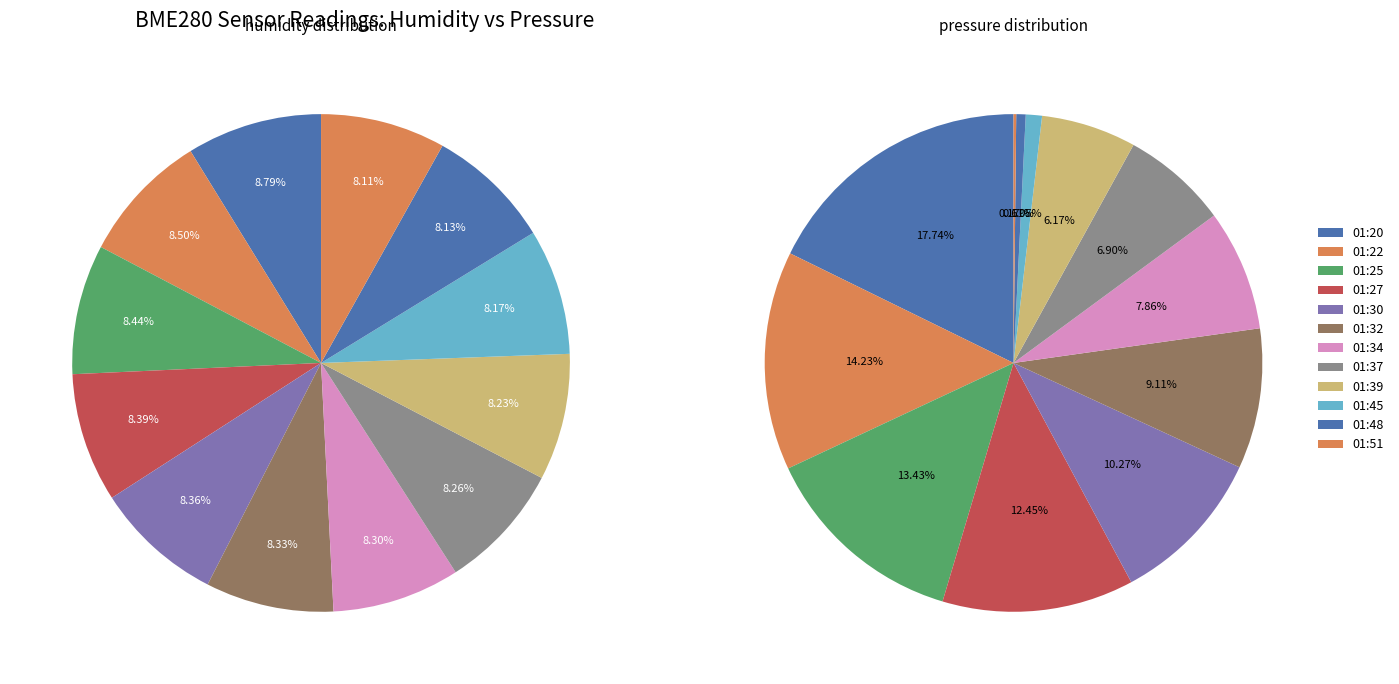

Which series has the largest range (max minus min)?

BME280_pressure